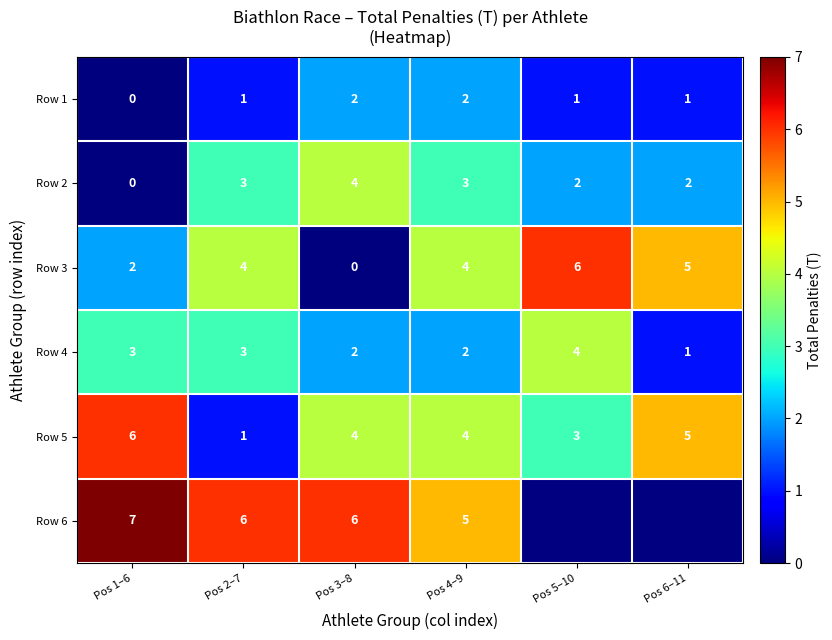

How many Row 5 values are between 3 and 5?

4